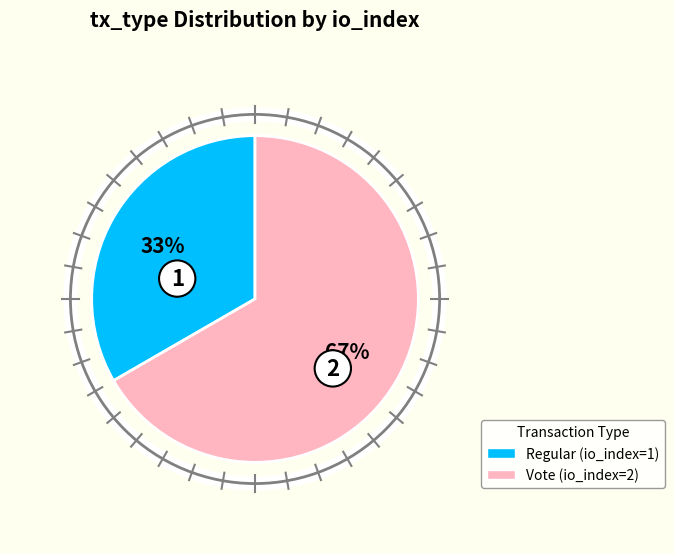

How many segments does this pie chart have?

2